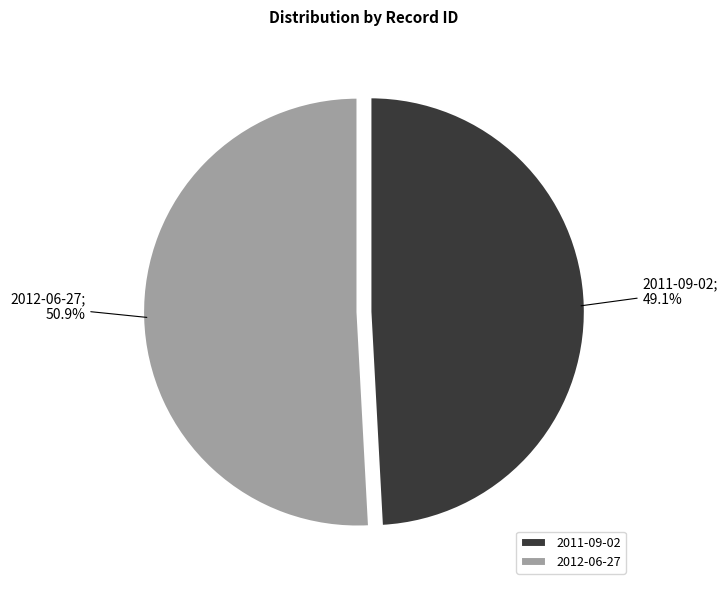

To the nearest percent, what percentage of the pie is 2011-09-02?

49%